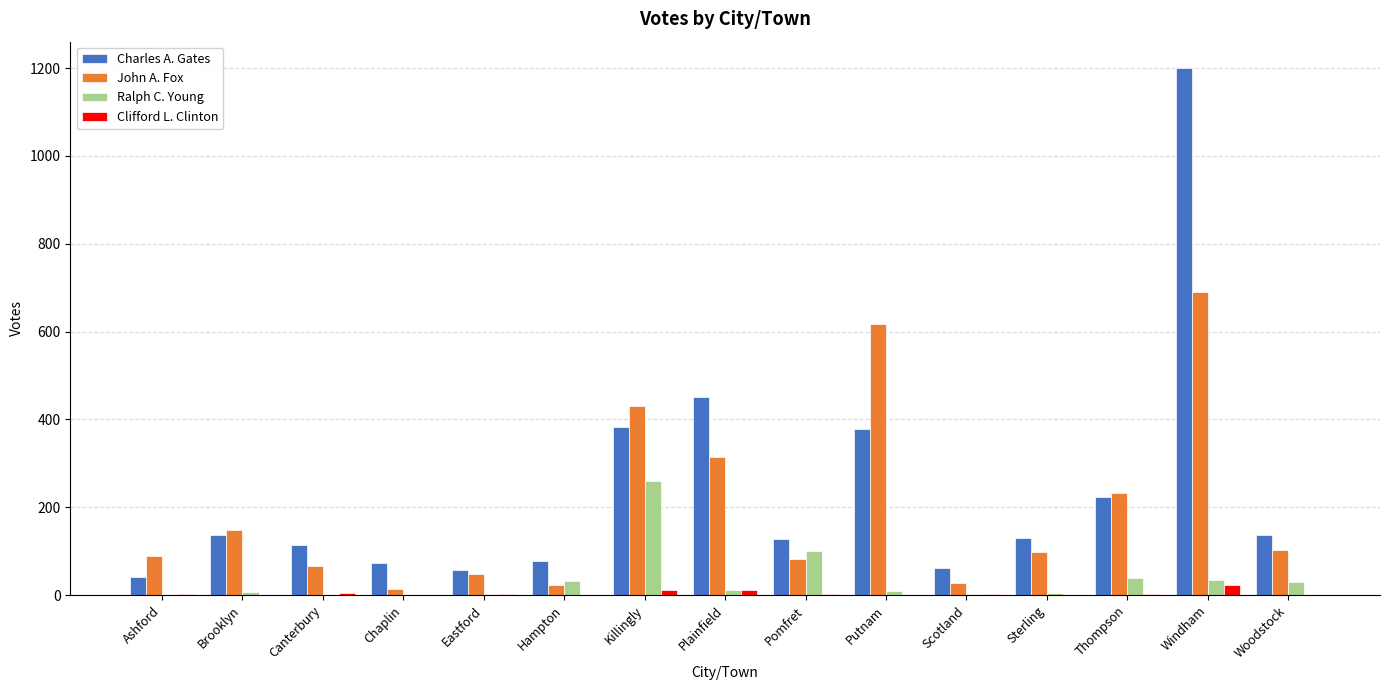

What is the sum of the Ralph C. Young values at Scotland and Ashford?

3